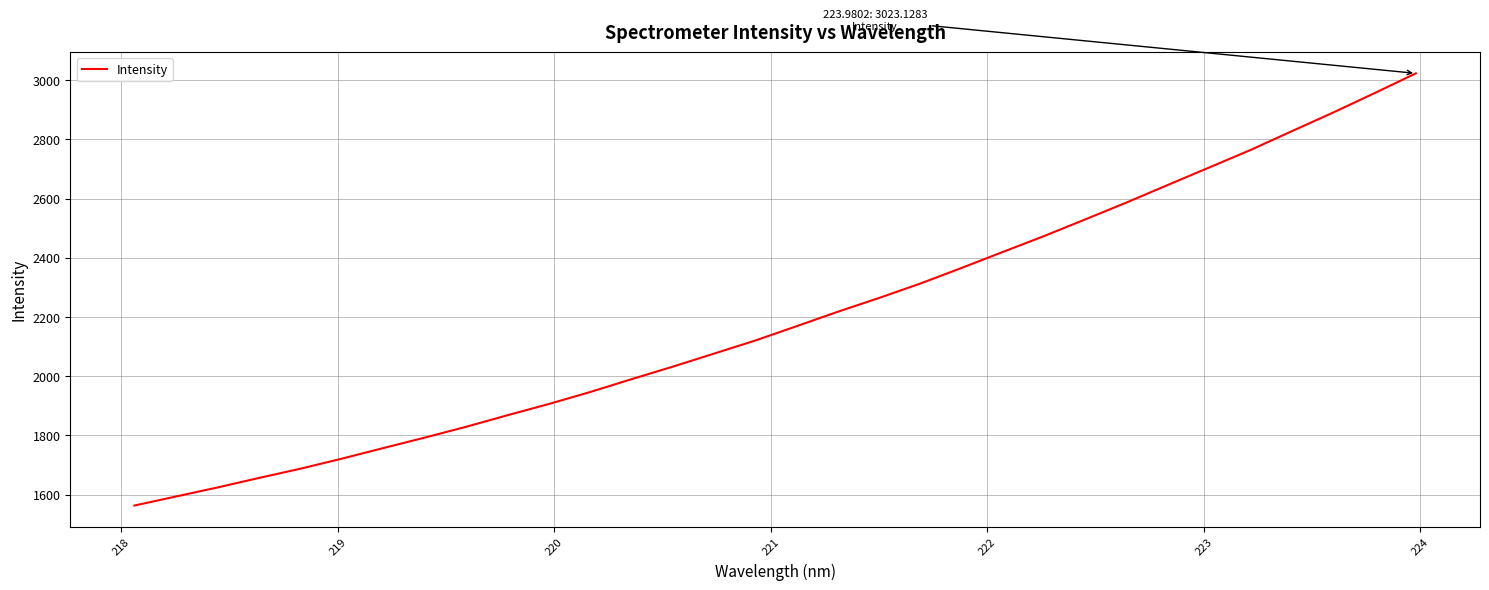

Reading left to right, list all the values displayed in this chart.

1563.1	1593.6	1623.9	1656.0	1687.2	1721.0	1756.8	1792.0	1828.6	1867.6	1905.5	1945.9	1989.3	2031.8	2075.9	2120.2	2168.5	2217.5	2264.2	2312.9	2365.7	2419.9	2473.6	2530.1	2587.2	2646.5	2705.5	2764.6	2828.1	2891.0	2956.5	3023.1